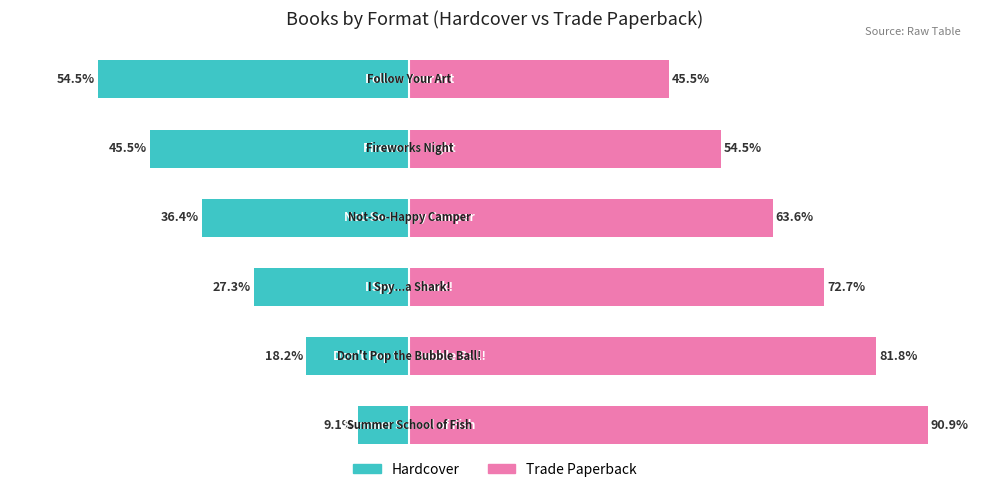

What is the highest value of the Trade Paperback series?

90.9